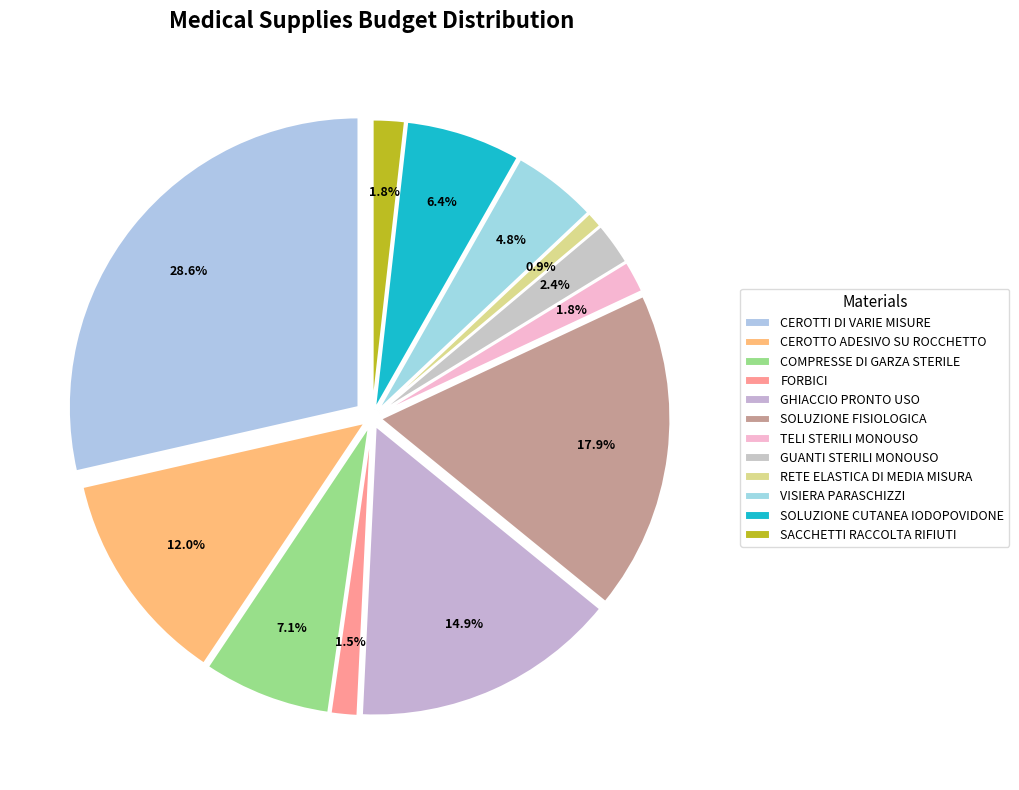

What is the total percentage of CEROTTI DI VARIE MISURE and SOLUZIONE FISIOLOGICA?

46.4%